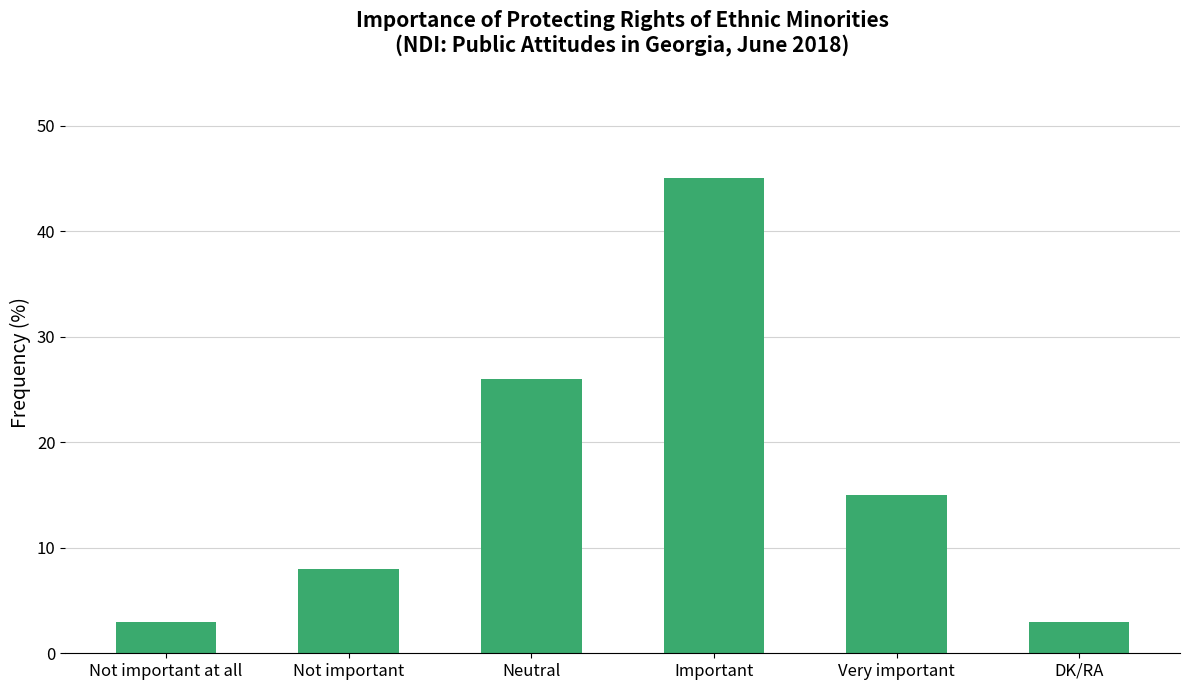

What is the smallest value displayed?

3